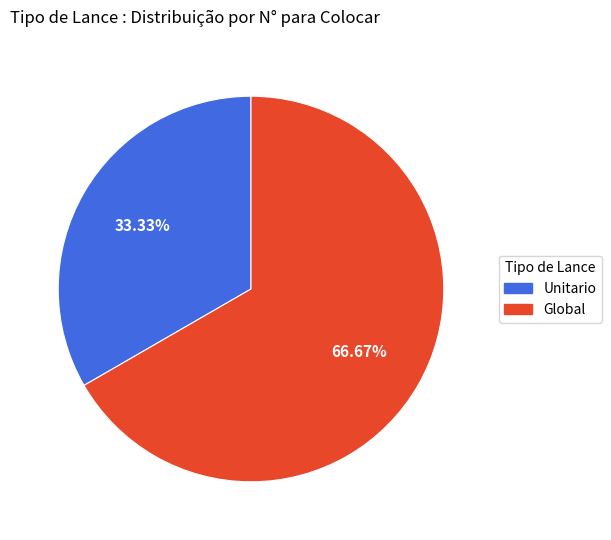

To the nearest percent, what is the difference between the largest and smallest slice percentages?

33%